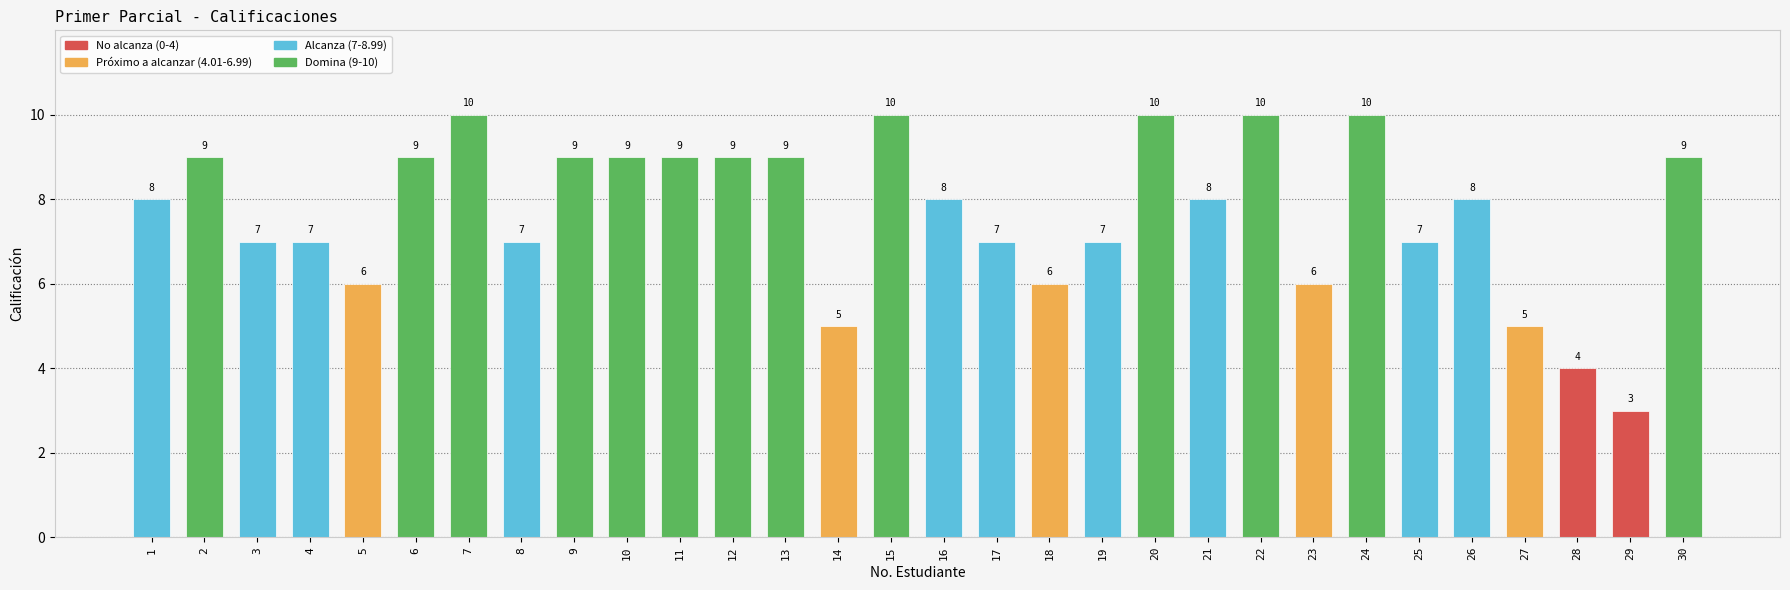

Is it true that the value at 21 is 13?

False